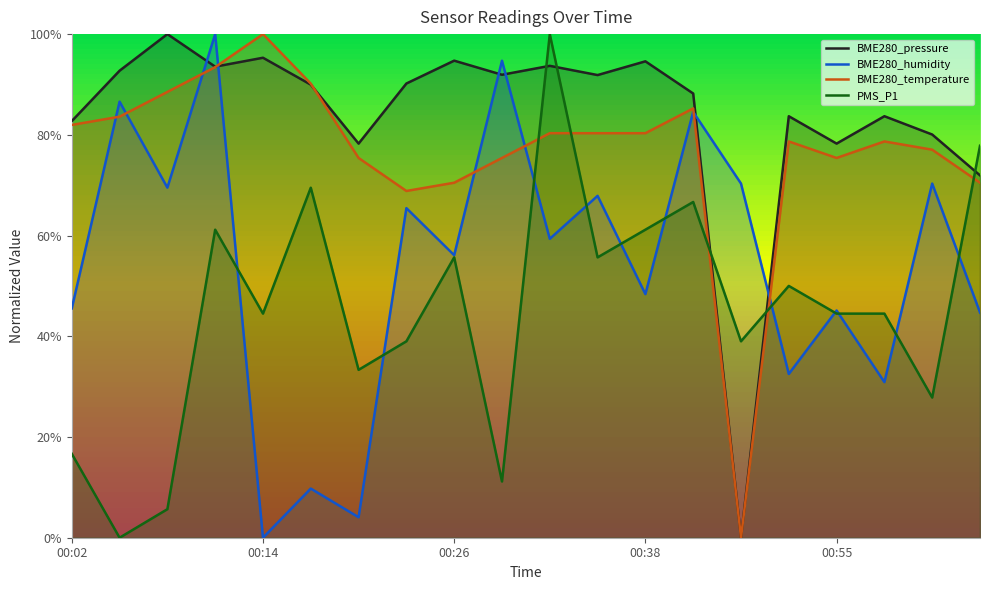

How many lines are shown in the chart?

4